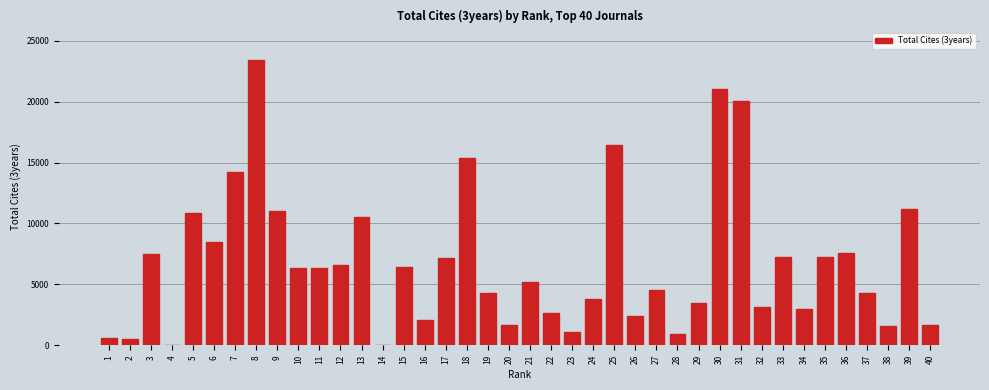

Approximately how many times larger is the value at 13 compared to 39?

0.9